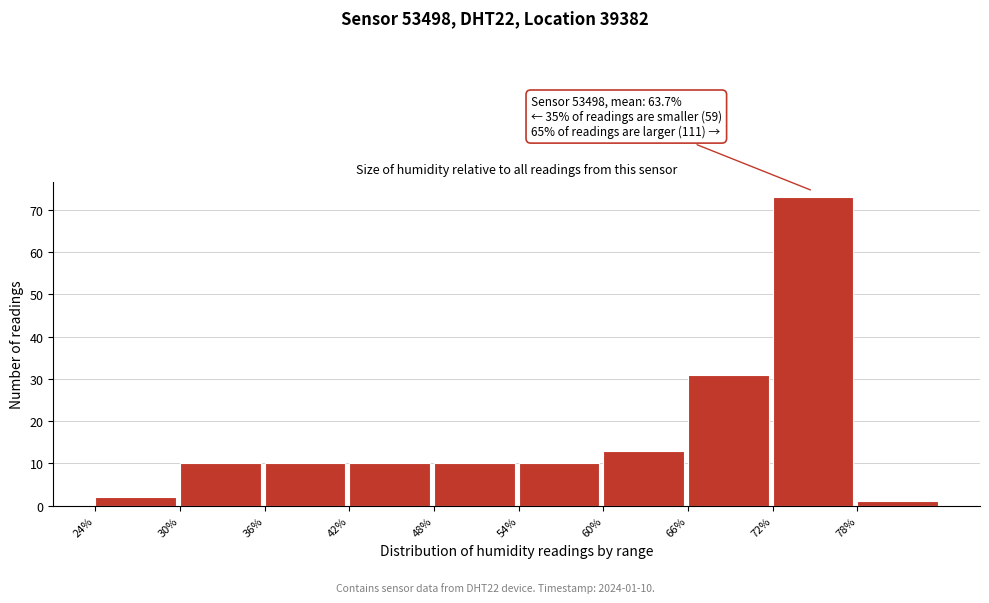

Which range on the x-axis has the tallest bar?

72 to 78